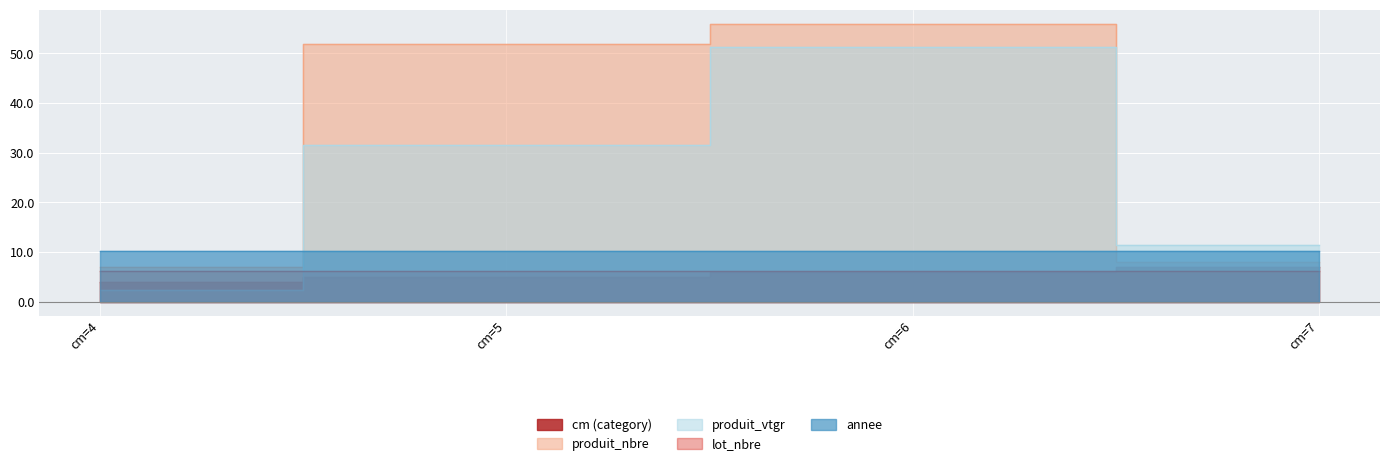

What is the value of the produit_vtgr point at the 2nd from the left?

31.5